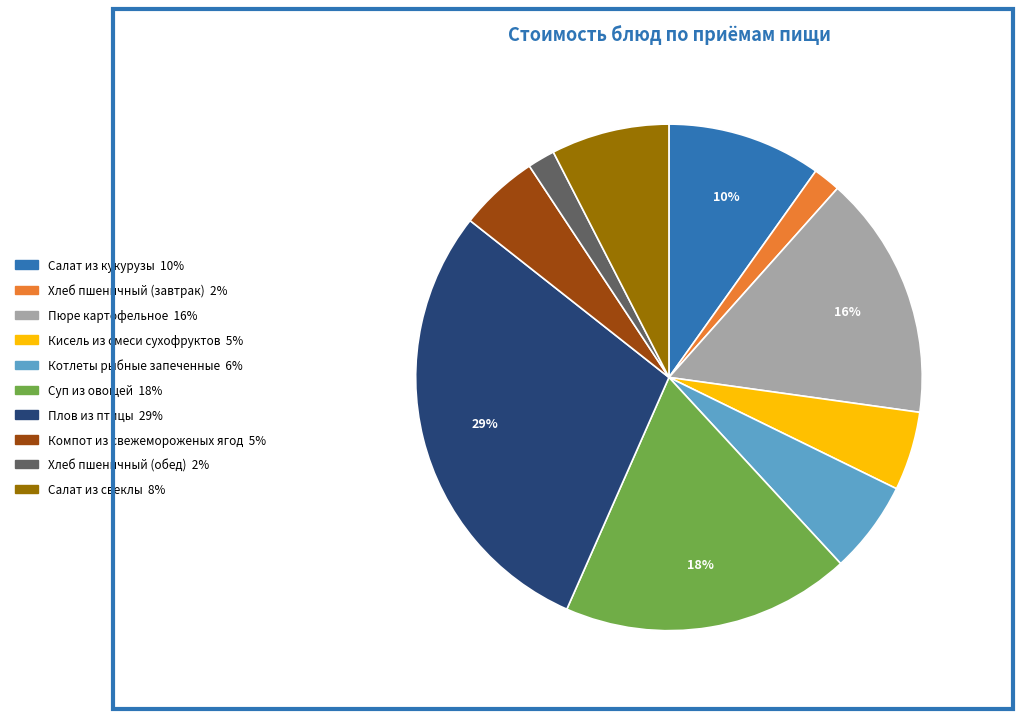

Which has a higher value, Компот из свежемороженых ягод or Хлеб пшеничный (обед)?

Компот из свежемороженых ягод